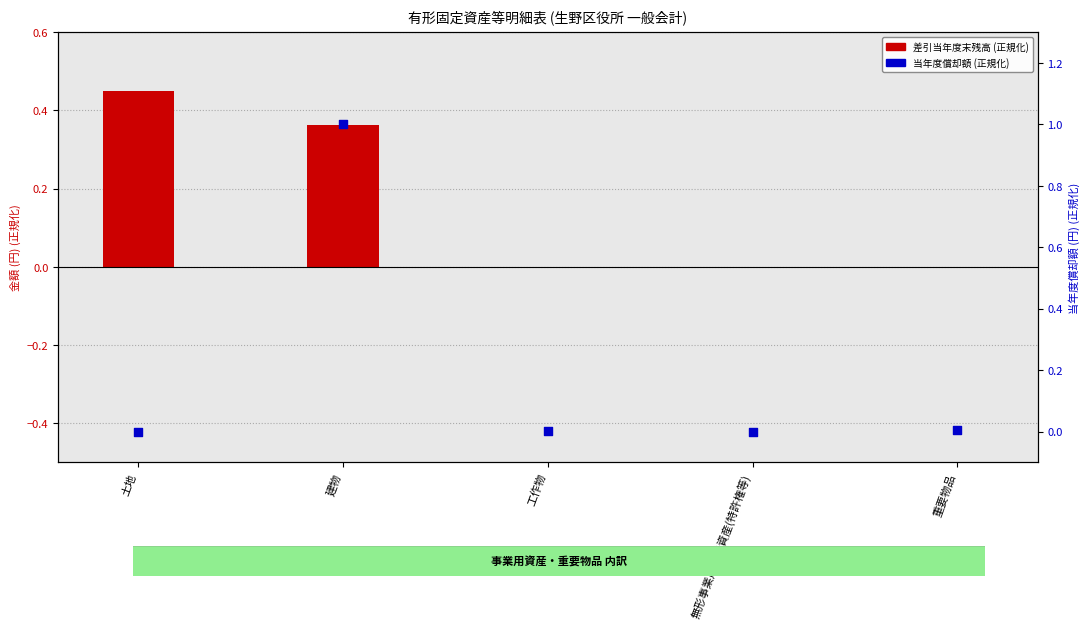

Is the value of 差引当年度末残高 (正規化) at 重要物品 greater than the value of 当年度償却額 (正規化) at 工作物?

No